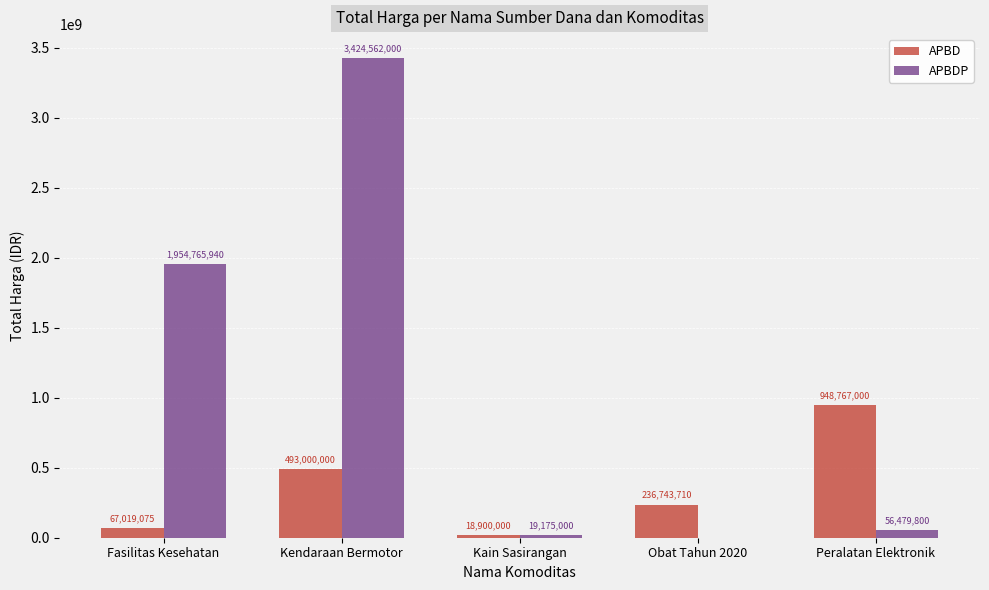

Which series changed the most between Fasilitas Kesehatan and Obat Tahun 2020?

APBDP